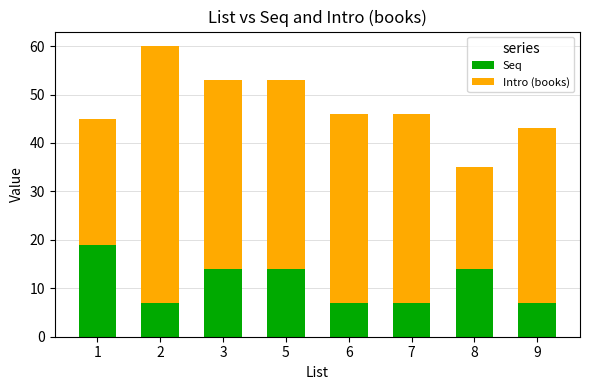

What is the value of the Seq bar at the 7th from the left?

14